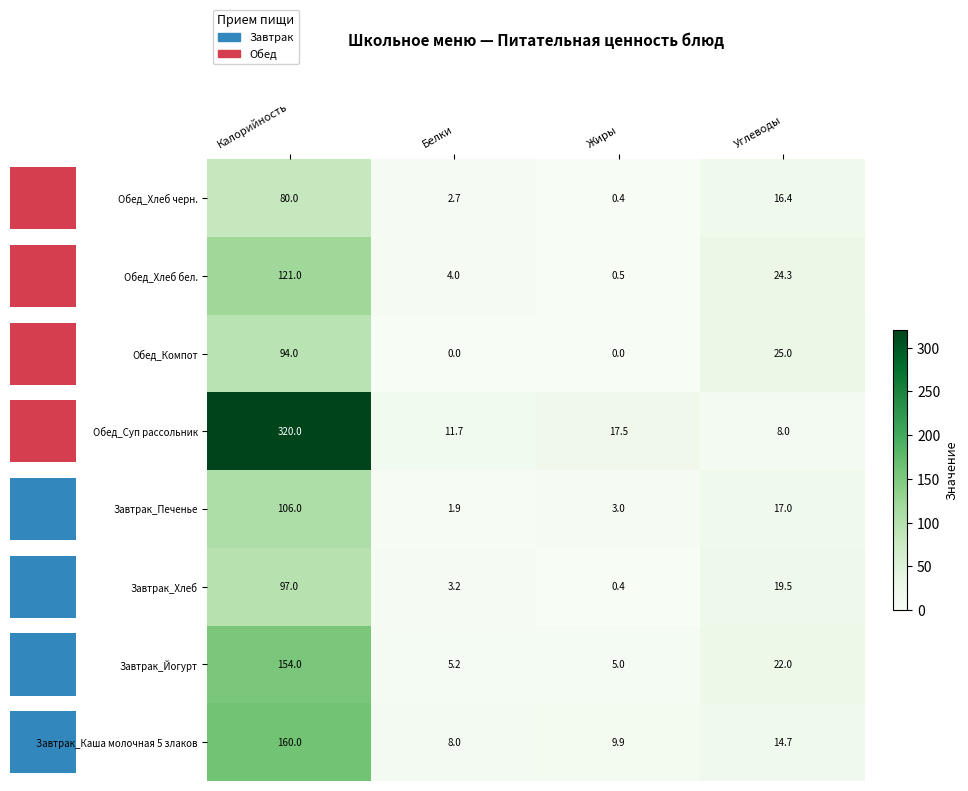

Where is Завтрак_Хлеб nearest to the value 48?

Углеводы